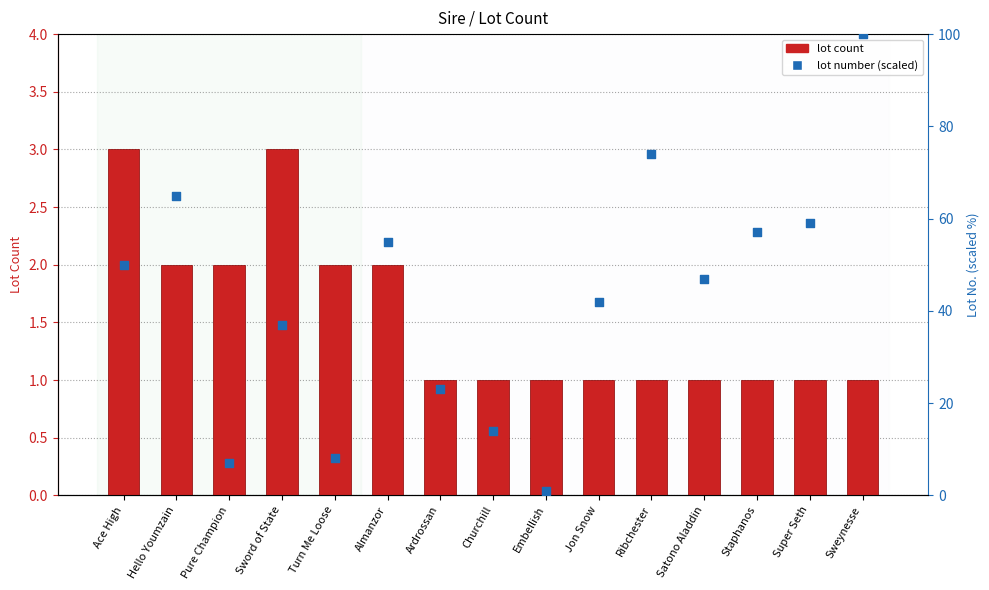

At which category is the sum across all series the highest?

Sweynesse